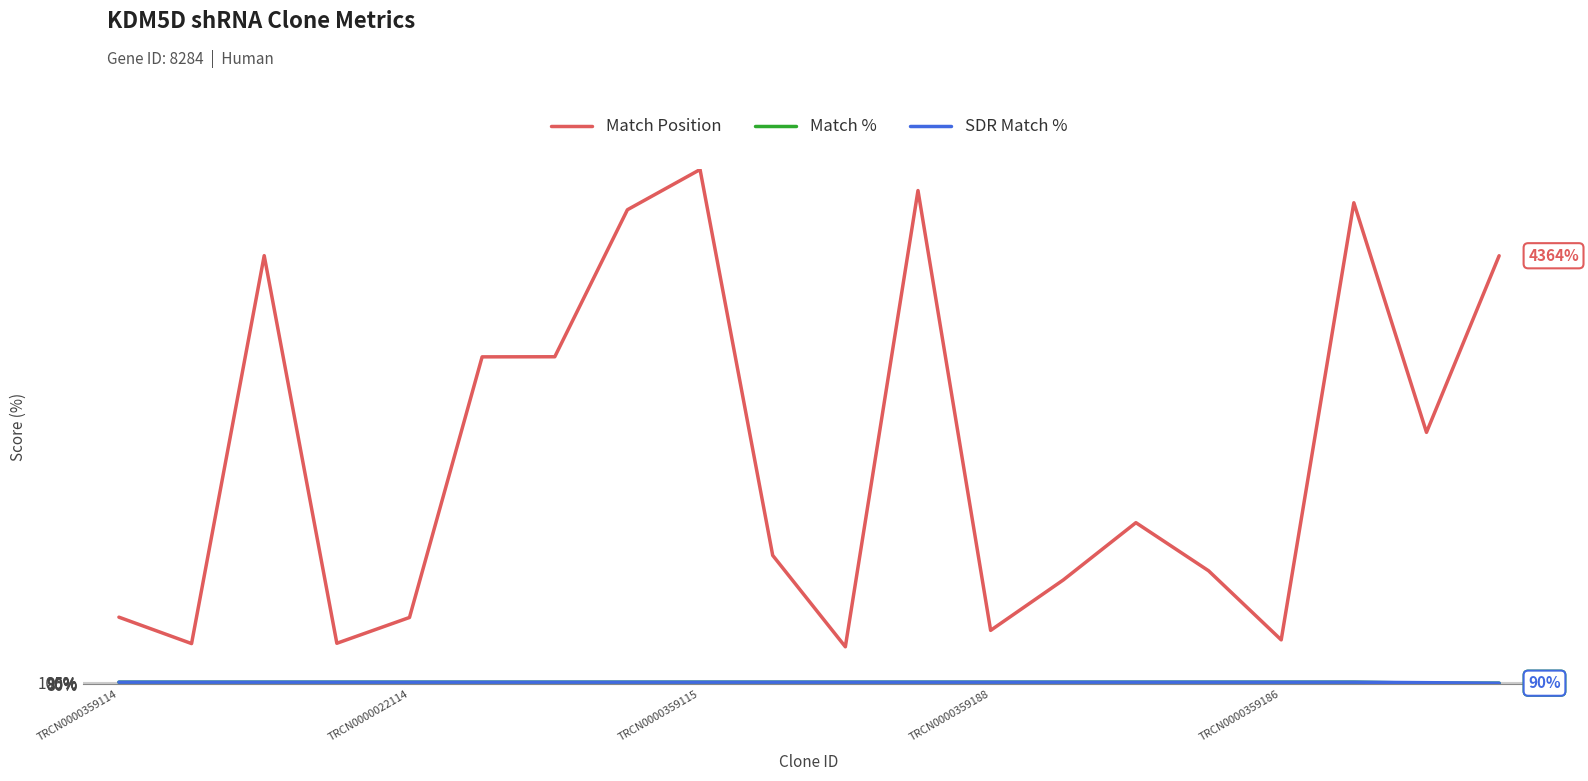

Which series has the largest range (max minus min)?

Match Position